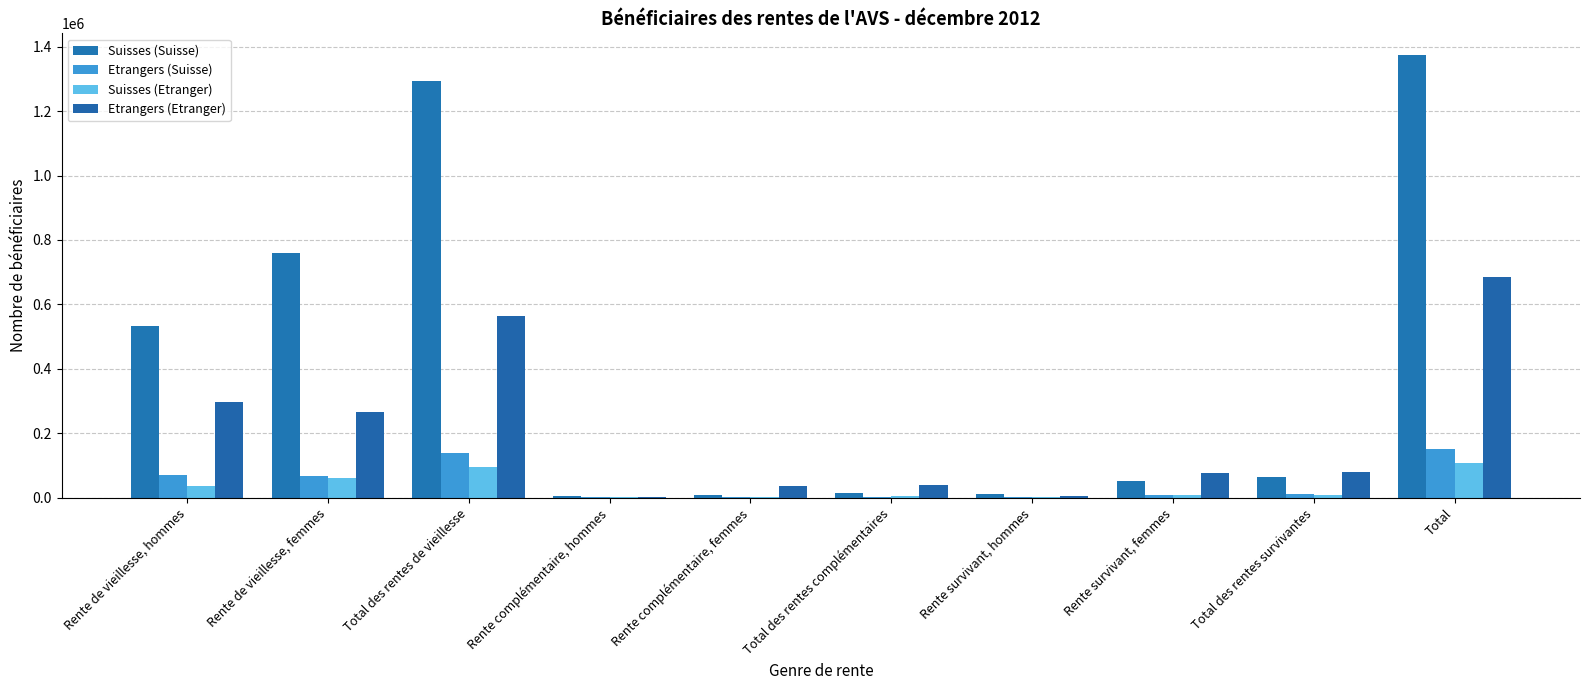

Which category has the highest value in the Suisses (Suisse) series?

Total